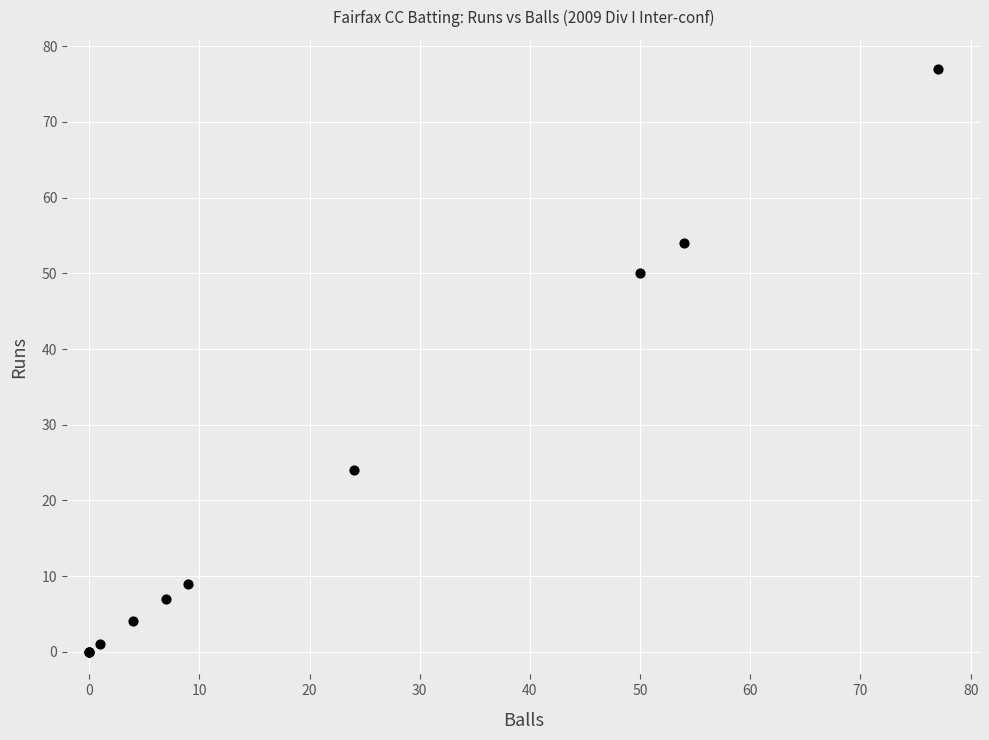

What Y value in the scatter plot is closest to 38?

50